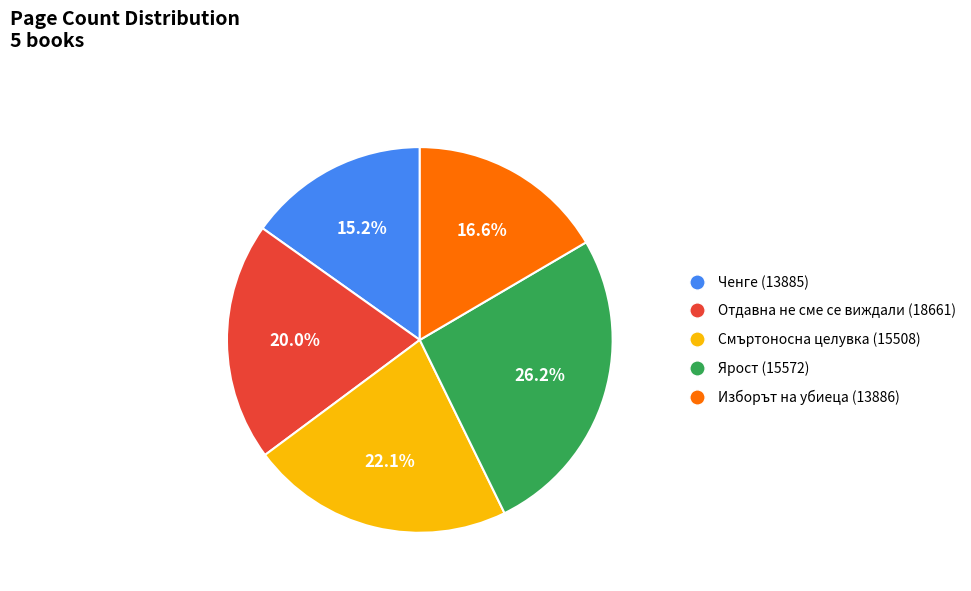

Approximately how many times larger is the value at Смъртоносна целувка (15508) compared to Изборът на убиеца (13886)?

1.3